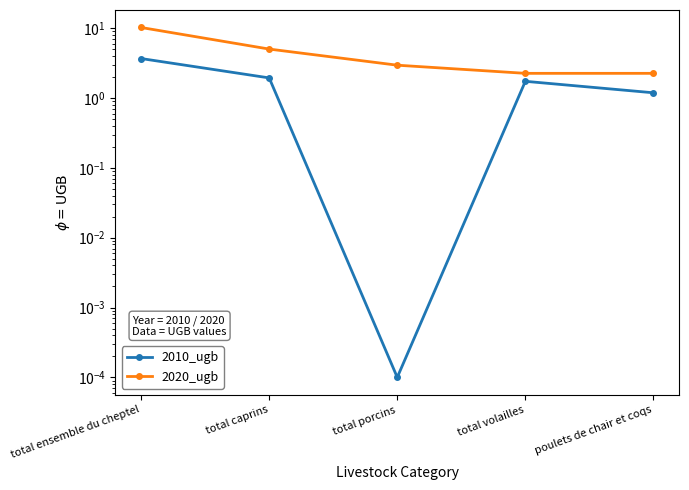

True or false: 2010_ugb has a value of 1.4 at total ensemble du cheptel.

False